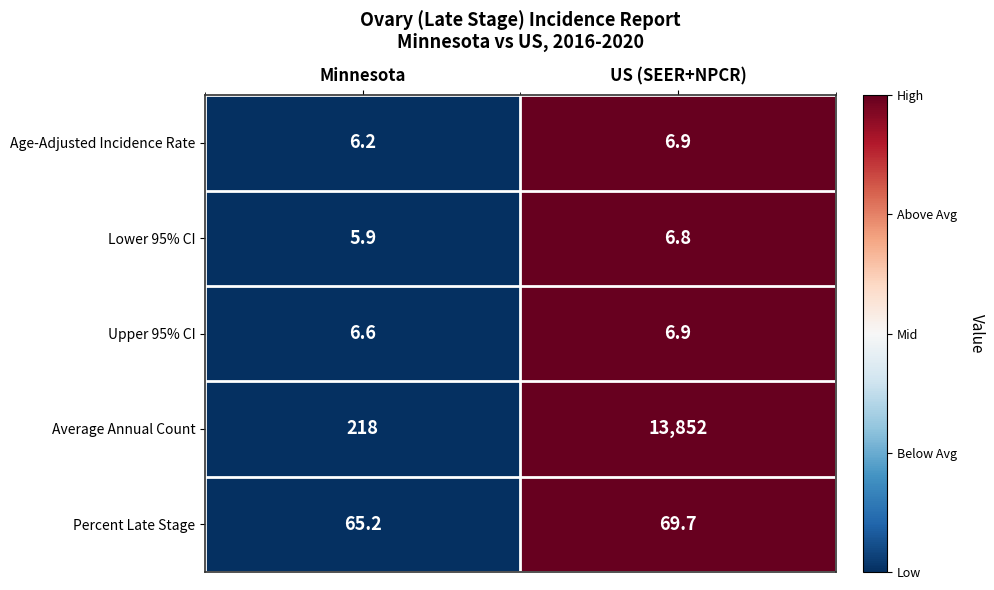

List the labels in order of Upper 95% CI value, smallest first.

Minnesota, US (SEER+NPCR)